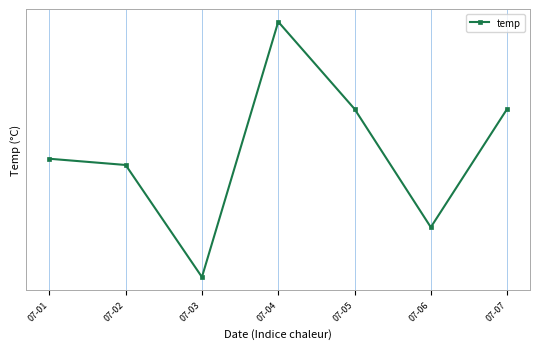

Does the chart have visible grid lines?

Yes